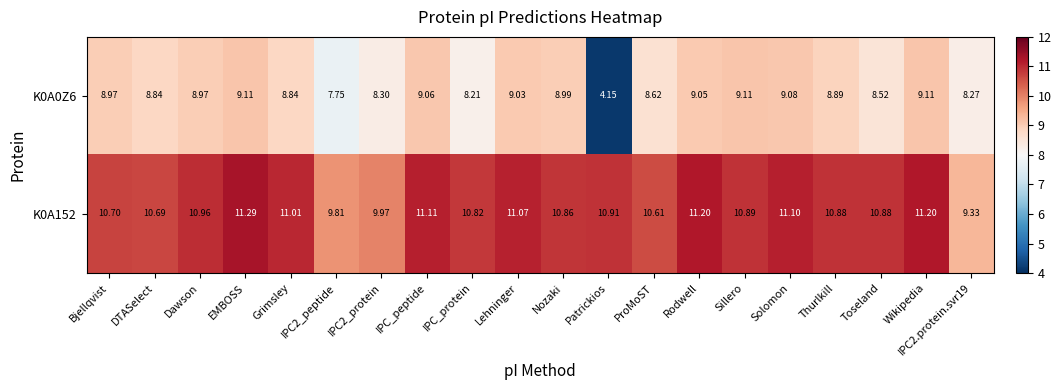

At which category does the chart reach its minimum across all series?

Patrickios